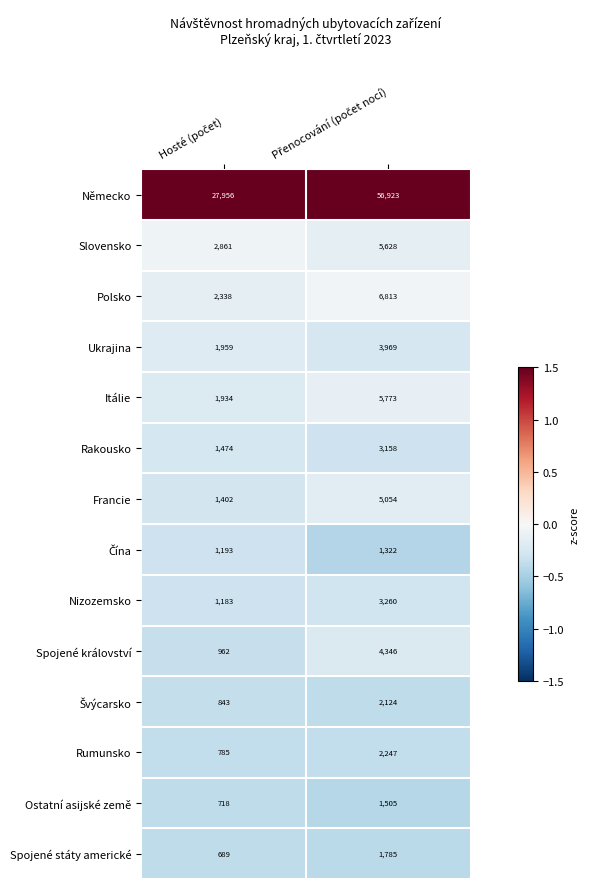

What is the average value of the Spojené království series?

2654